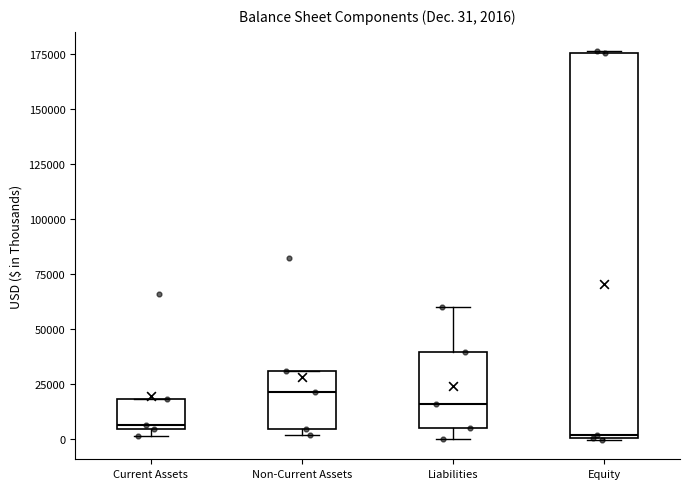

Which box has the highest median line?

Non-Current Assets